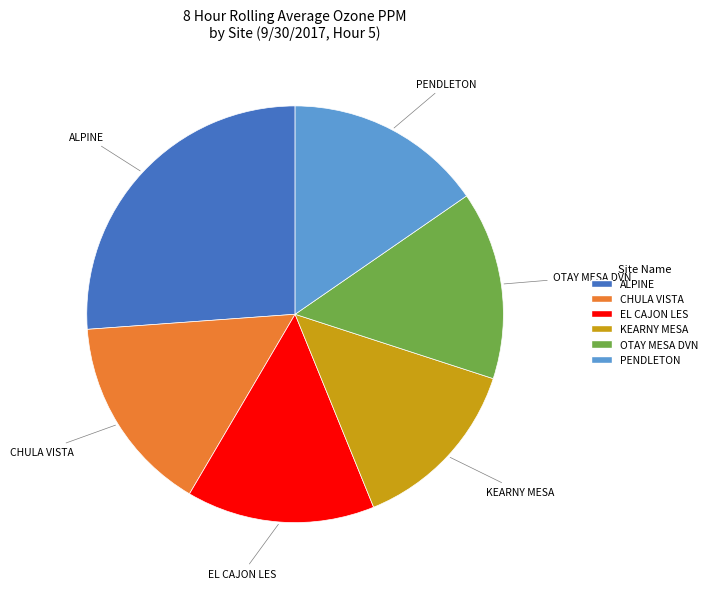

True or false: PENDLETON accounts for 15% of the total.

True